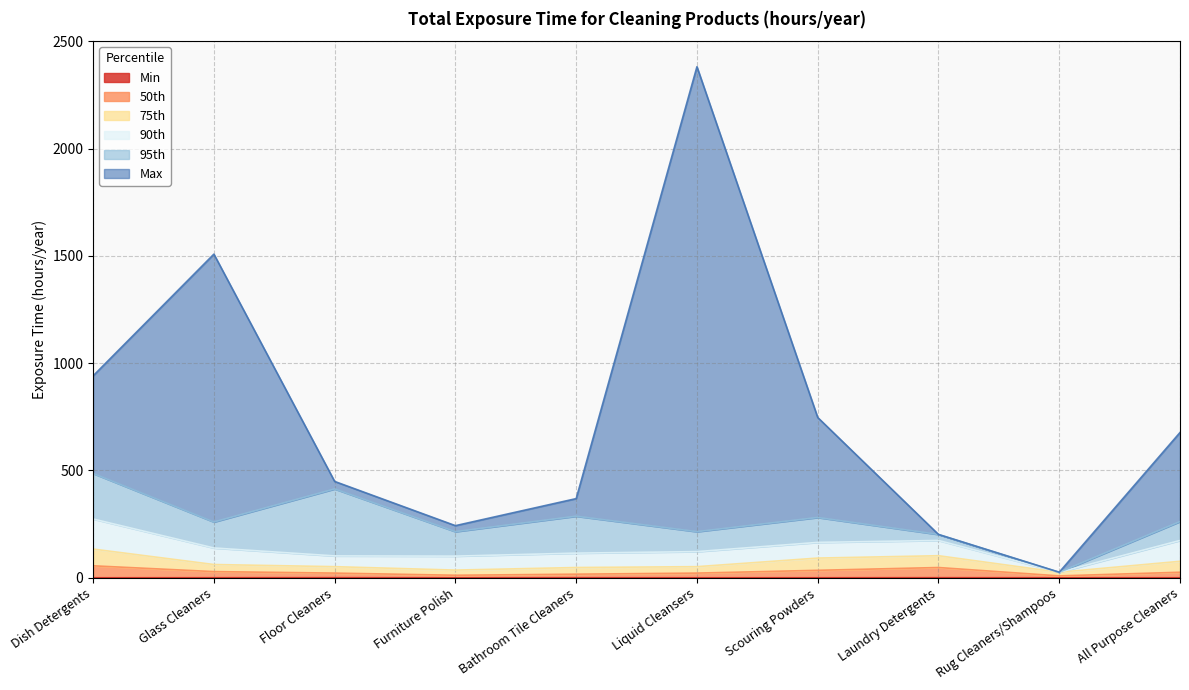

At which category does the chart reach its minimum across all series?

Furniture Polish